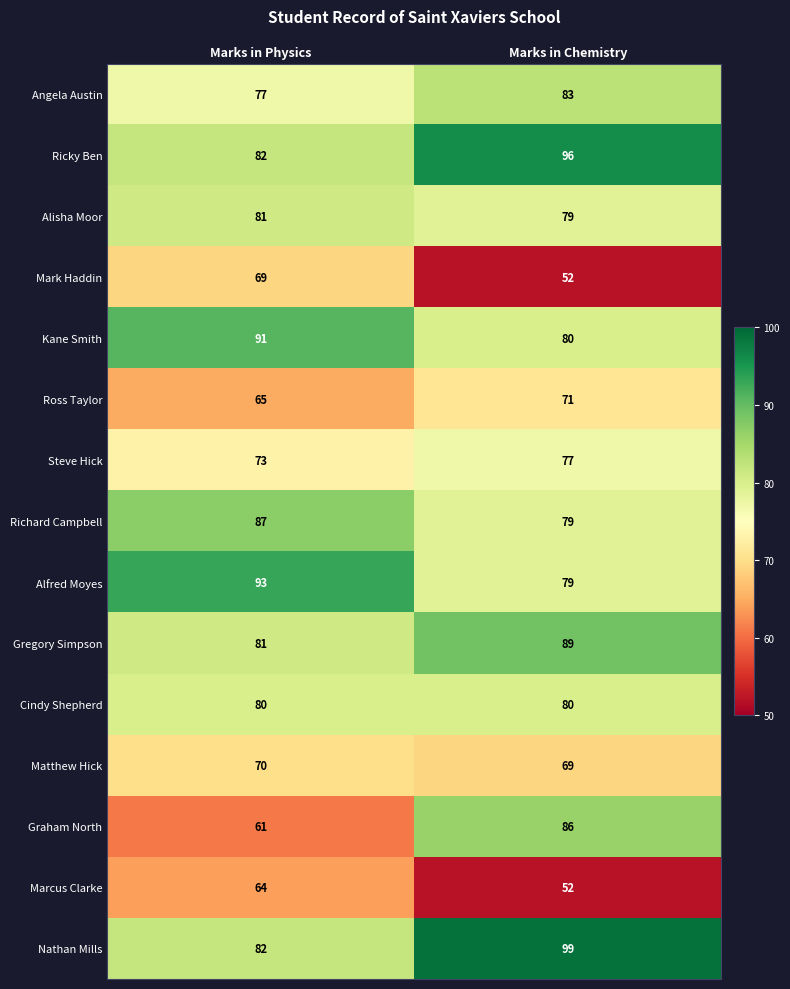

What is the smallest value displayed?

52